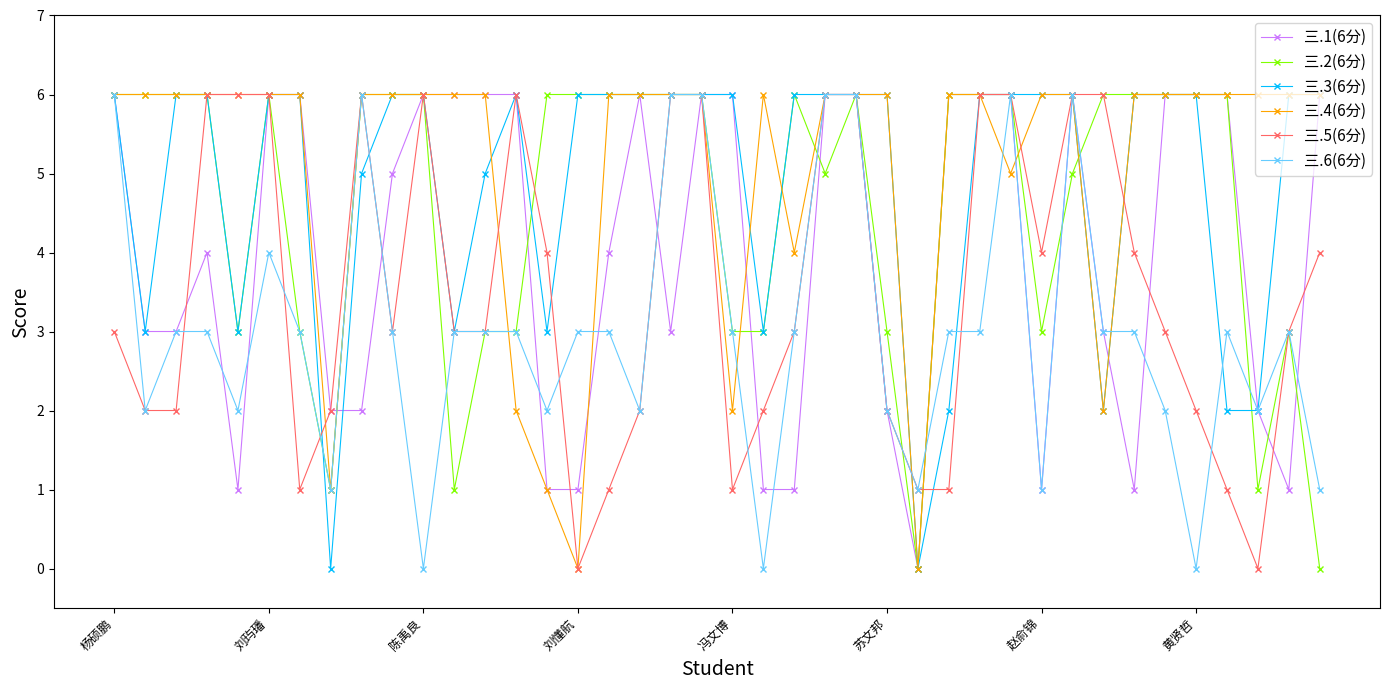

What is the greatest value displayed?

6